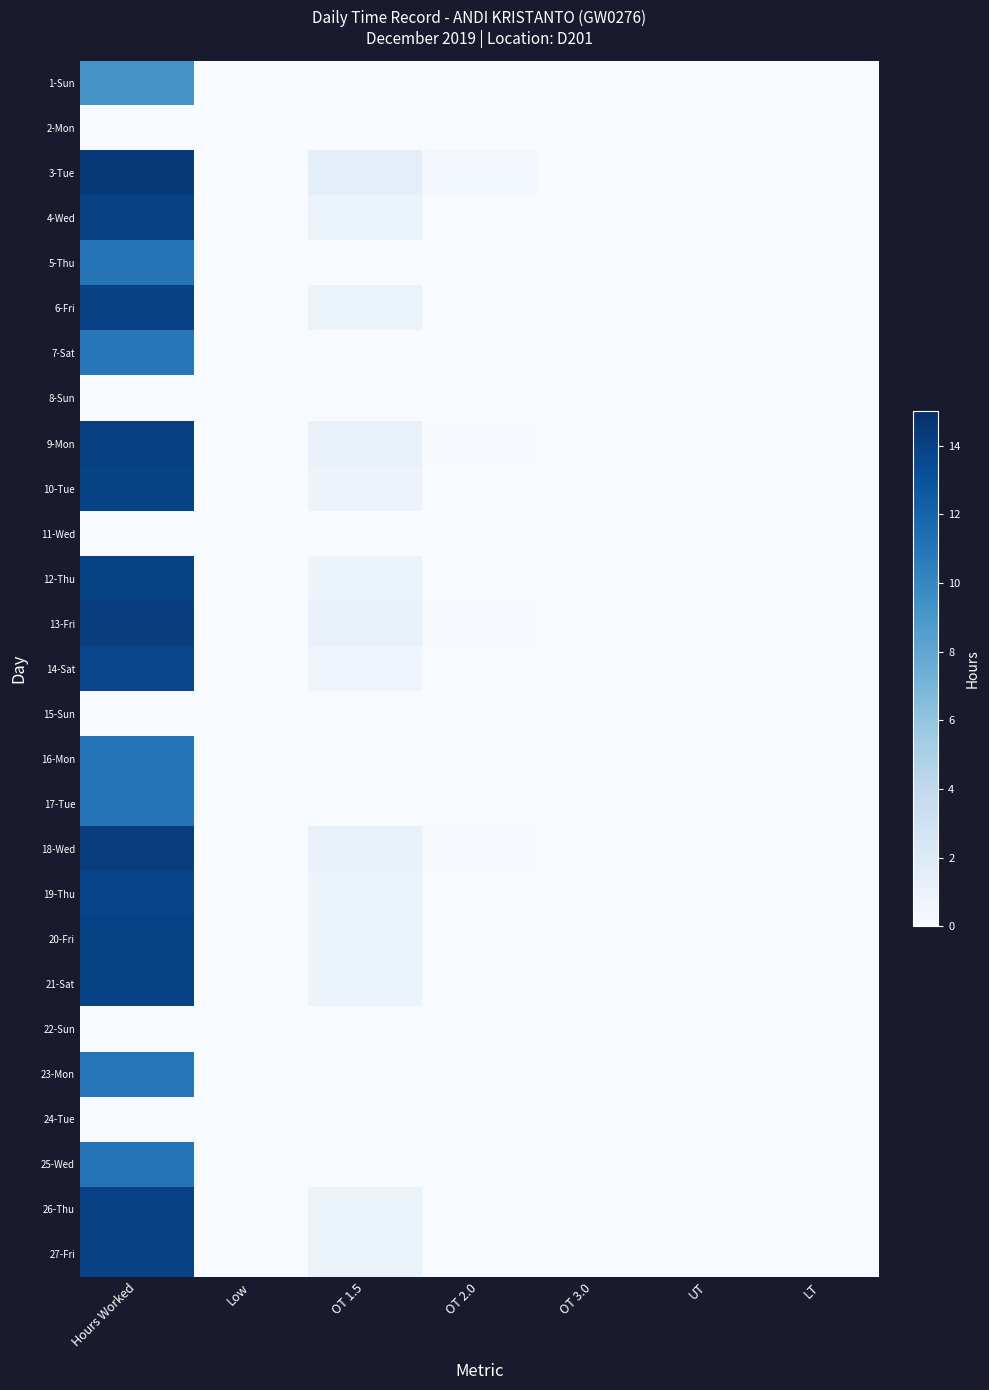

At which category does the chart reach its peak across all series?

Hours Worked